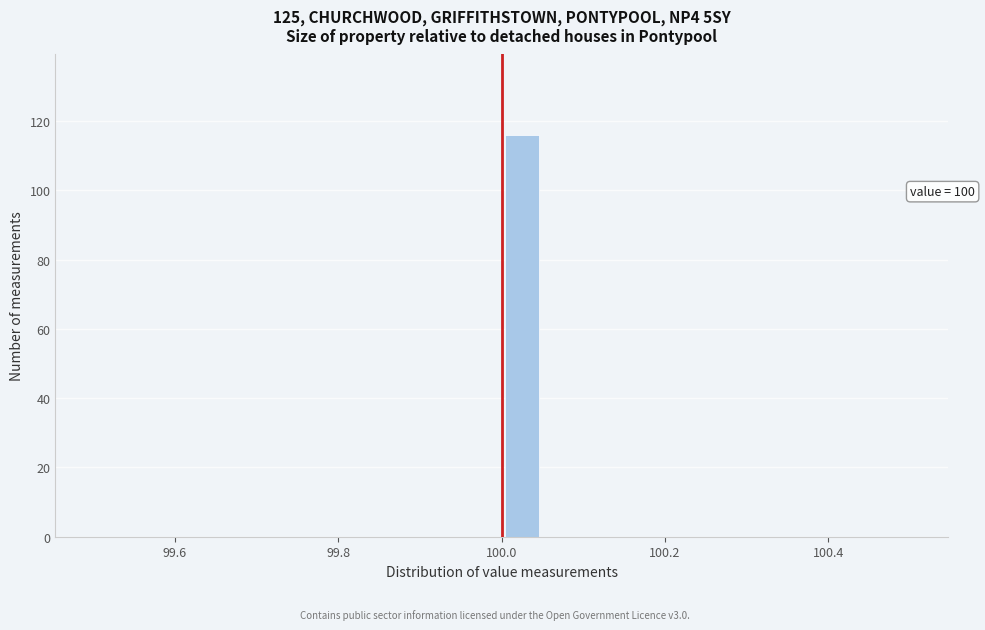

Around what value on the x-axis is the tallest bar? Give the approximate position of its centre, as read against the axis.

100.02